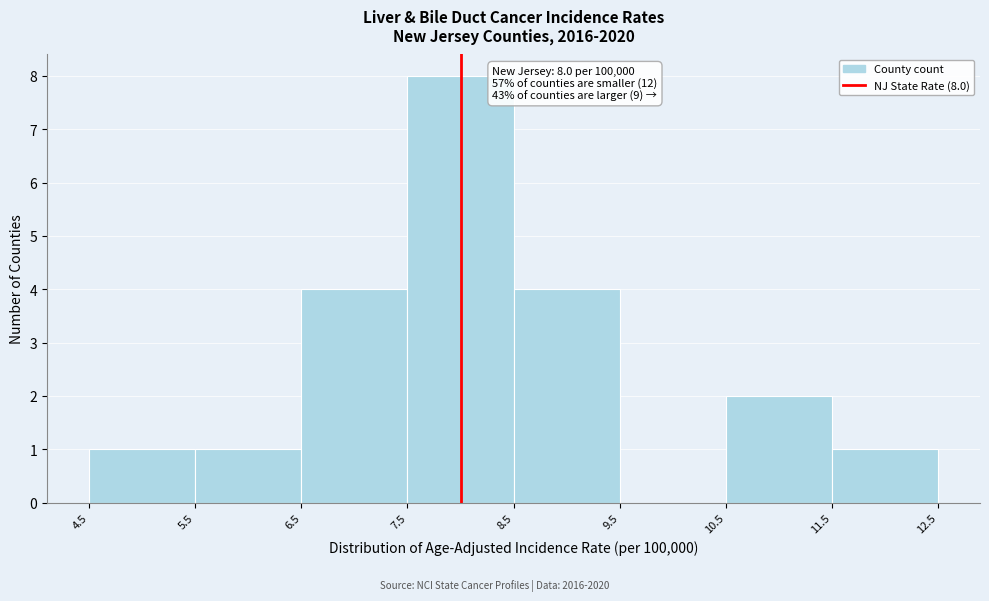

Over which range of the x-axis is the bar tallest?

7.5 to 8.5